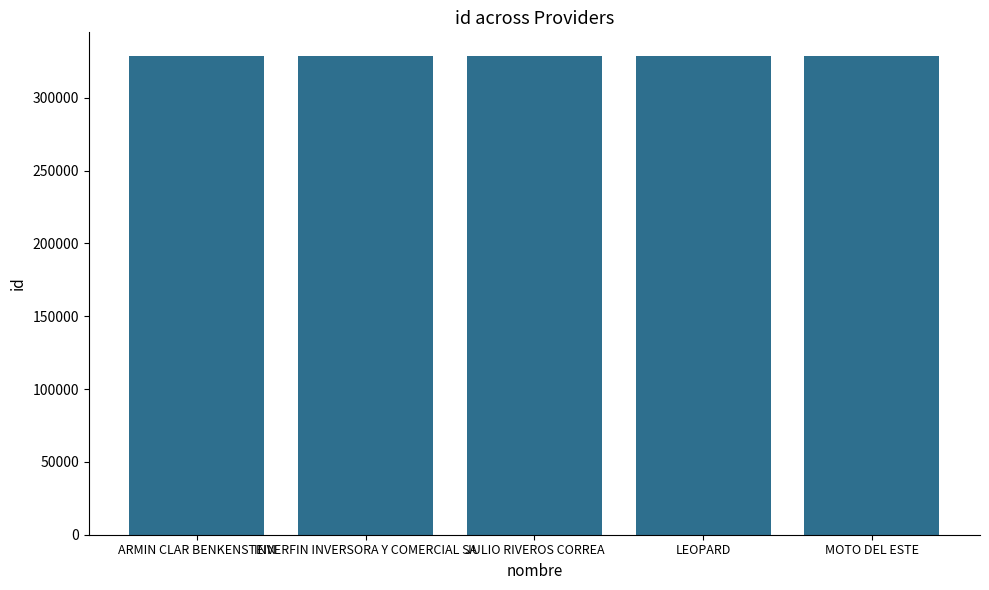

What is the ratio of the value at LEOPARD to the value at MOTO DEL ESTE?

1.0